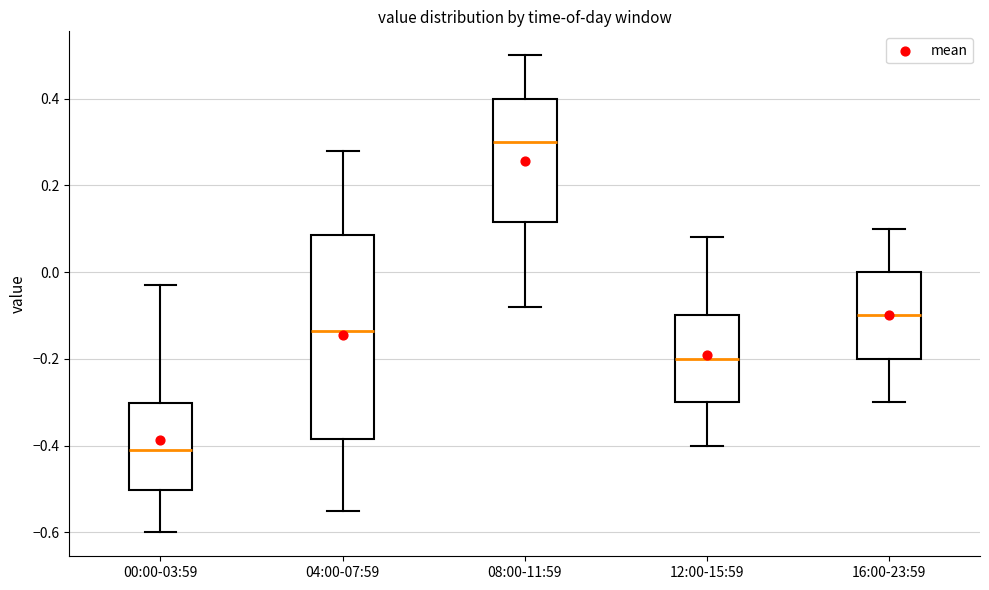

Where does the lower whisker of the box for 12:00-15:59 end on the y-axis? The values are not printed on the chart, so give them approximately, as read against the axis.

-0.40